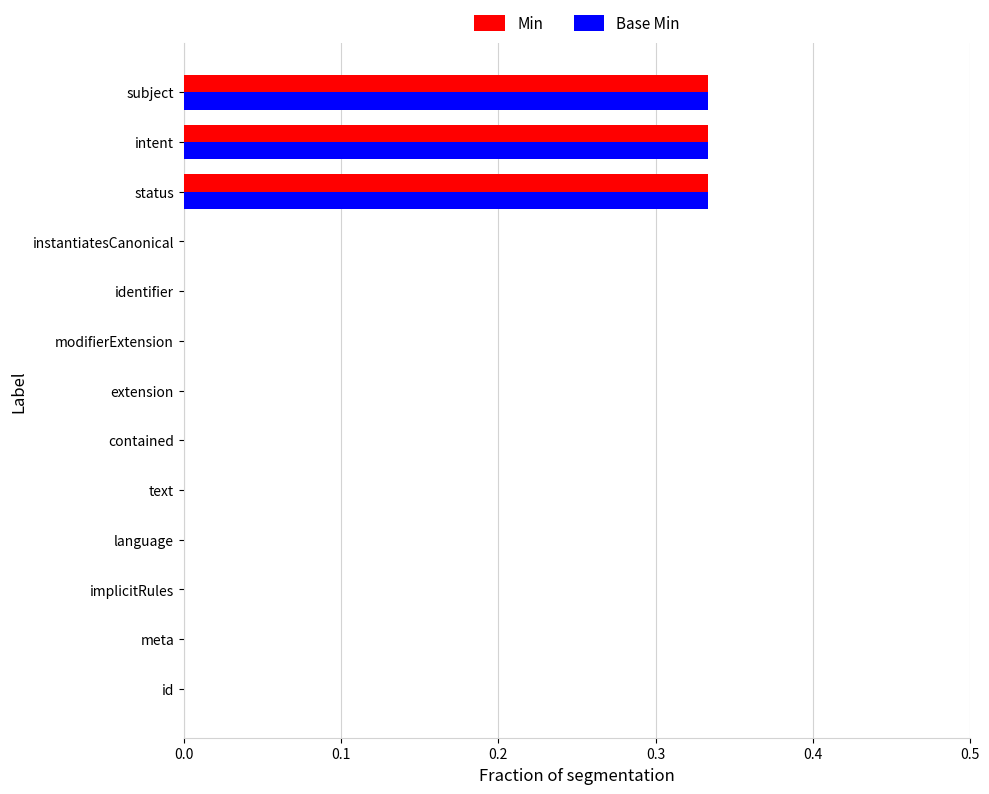

True or false: Base Min has a value of 0.2 at text.

False